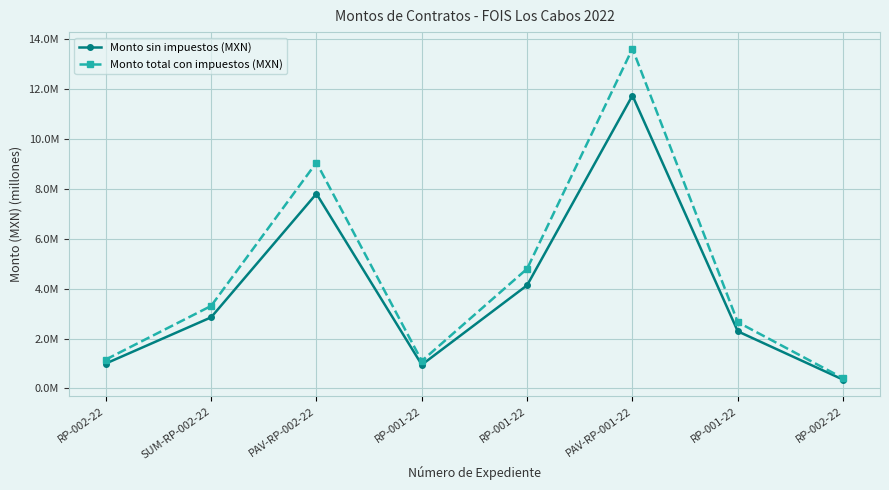

What is the maximum value for Monto total con impuestos (MXN)?

13.6